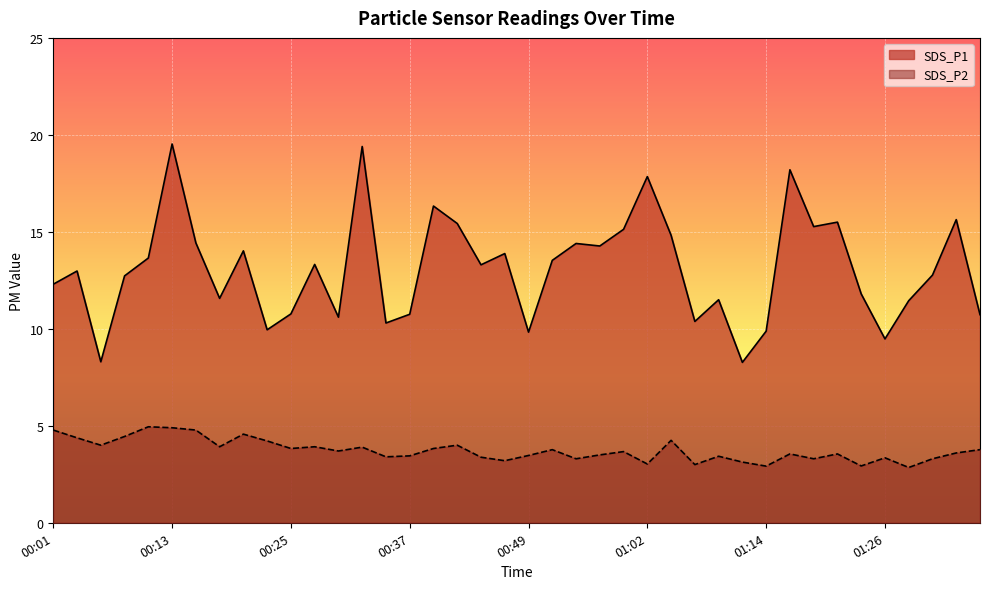

How many values in the SDS_P1 series exceed 13?

20